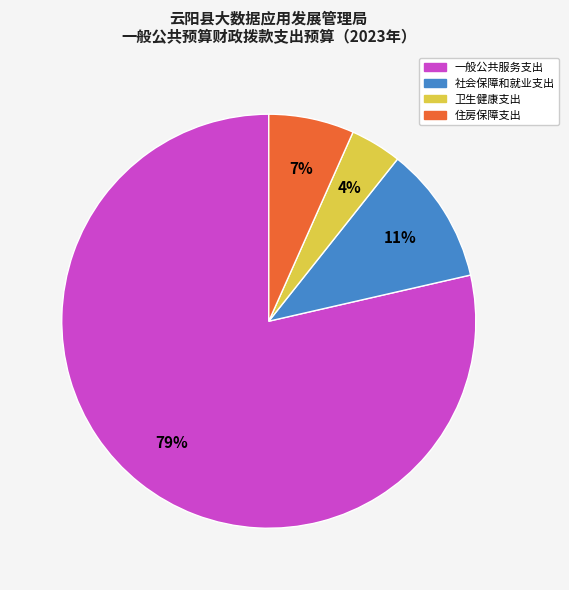

What percentage is the 住房保障支出 slice, to the nearest percent?

7%